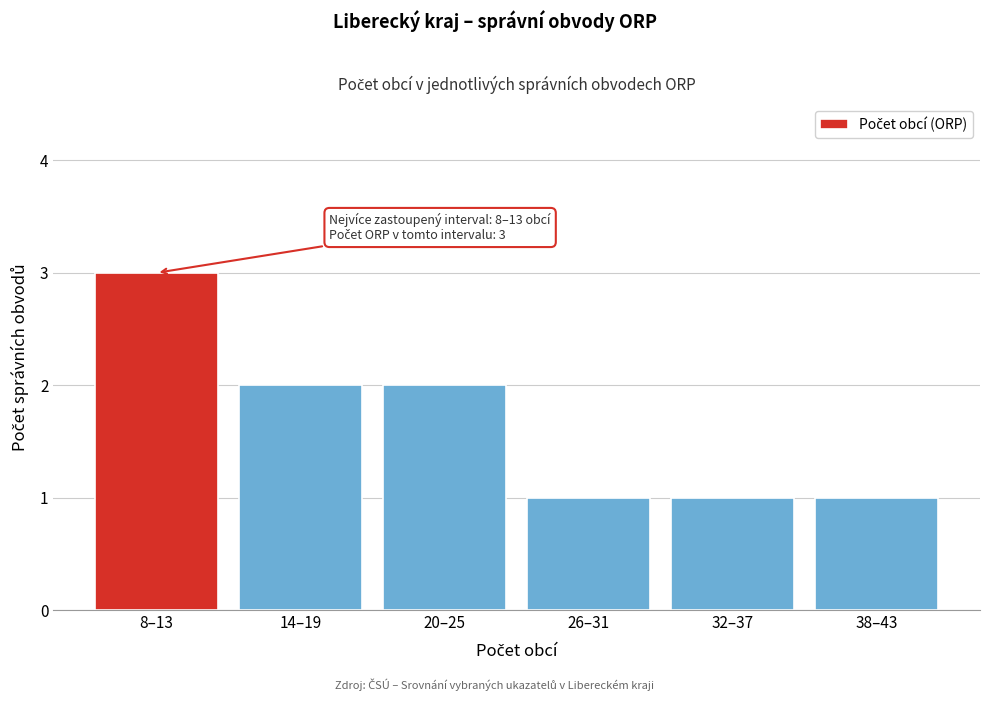

Reading left to right, what are all the values shown in this chart?

3	2	2	1	1	1